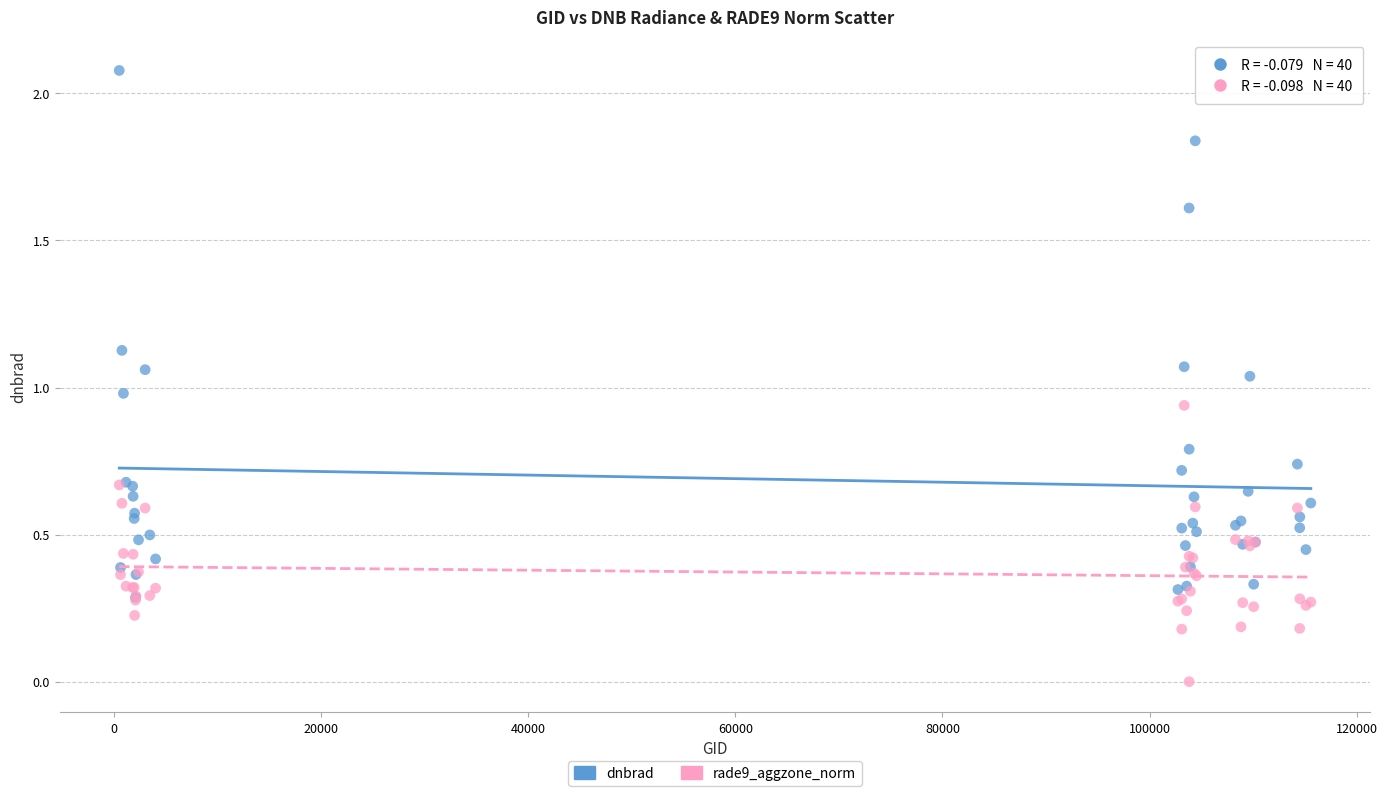

What are all the series names shown in the legend?

dnbrad, rade9_aggzone_norm